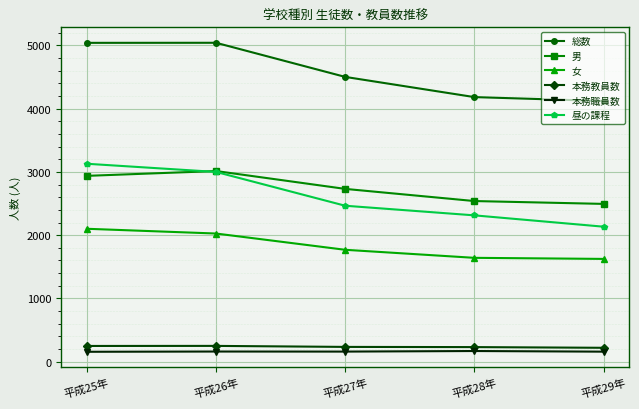

The value of 女 at 平成29年 is 1625. True or false?

True